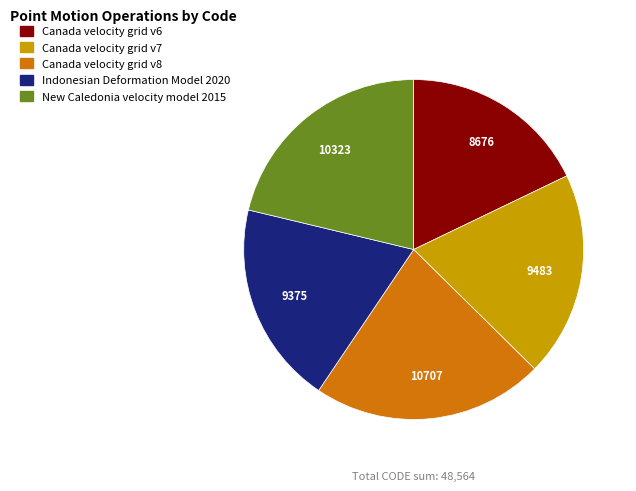

What is the ratio of the value at Canada velocity grid v6 to the value at Canada velocity grid v8?

0.8